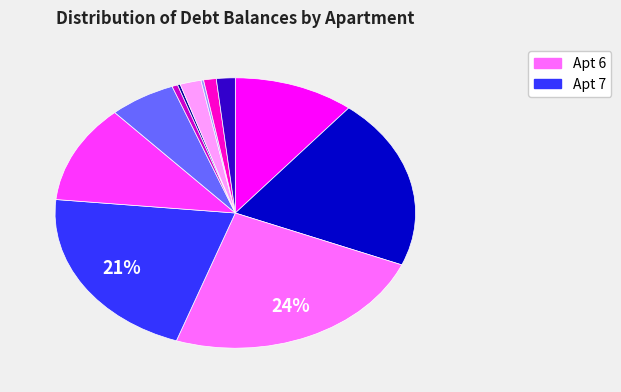

To the nearest percent, what is the difference between the largest and smallest slice percentages?

24%